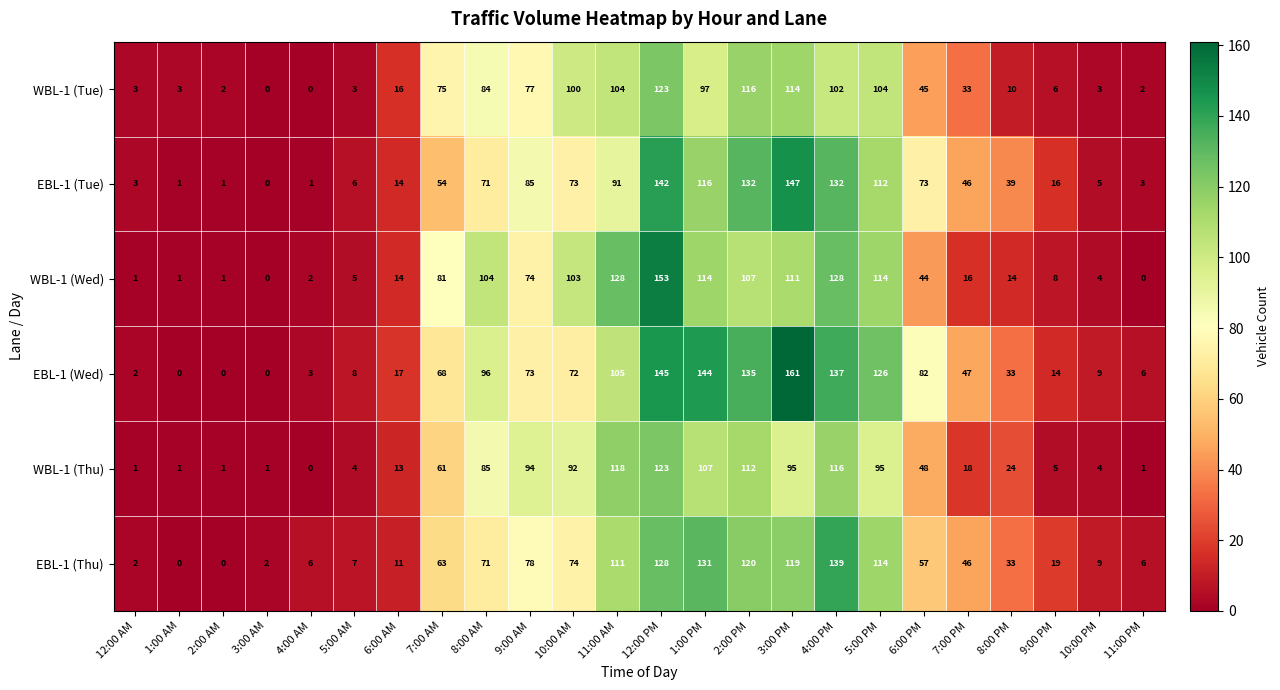

What is the maximum value shown in the chart?

161